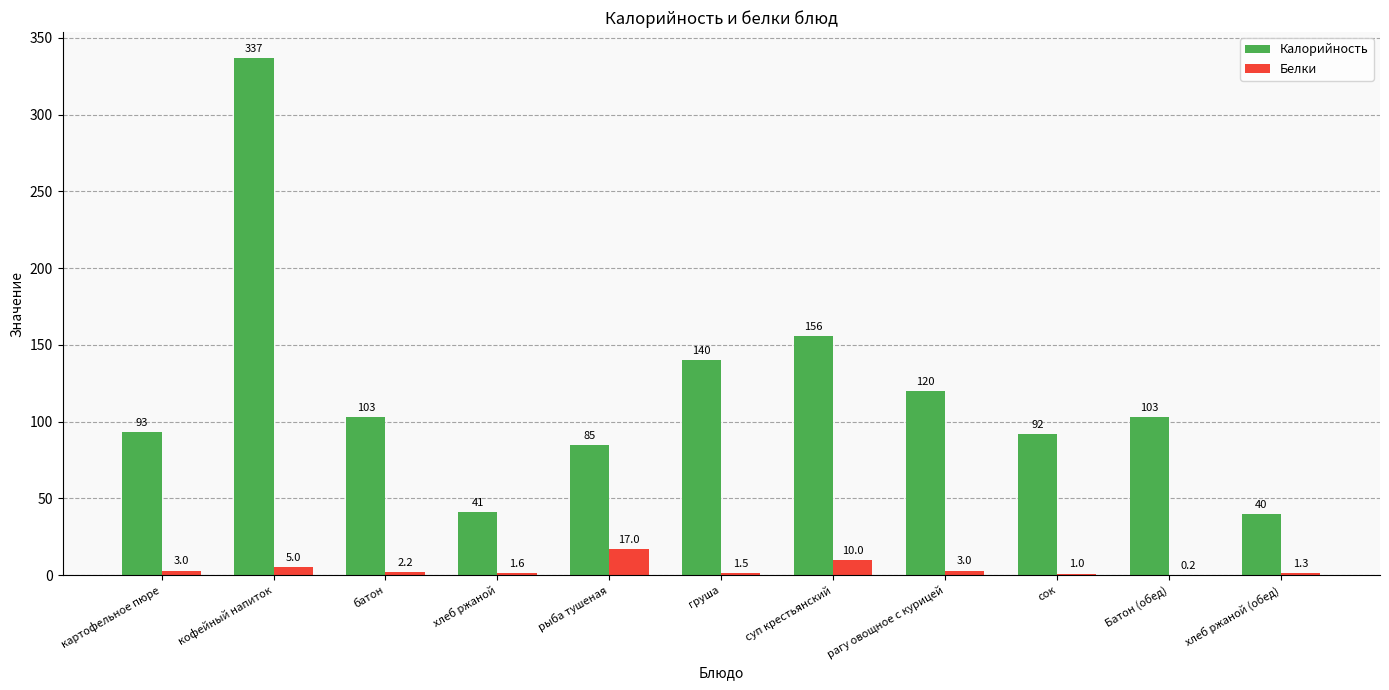

What is the sum of all Калорийность values?

1310.0